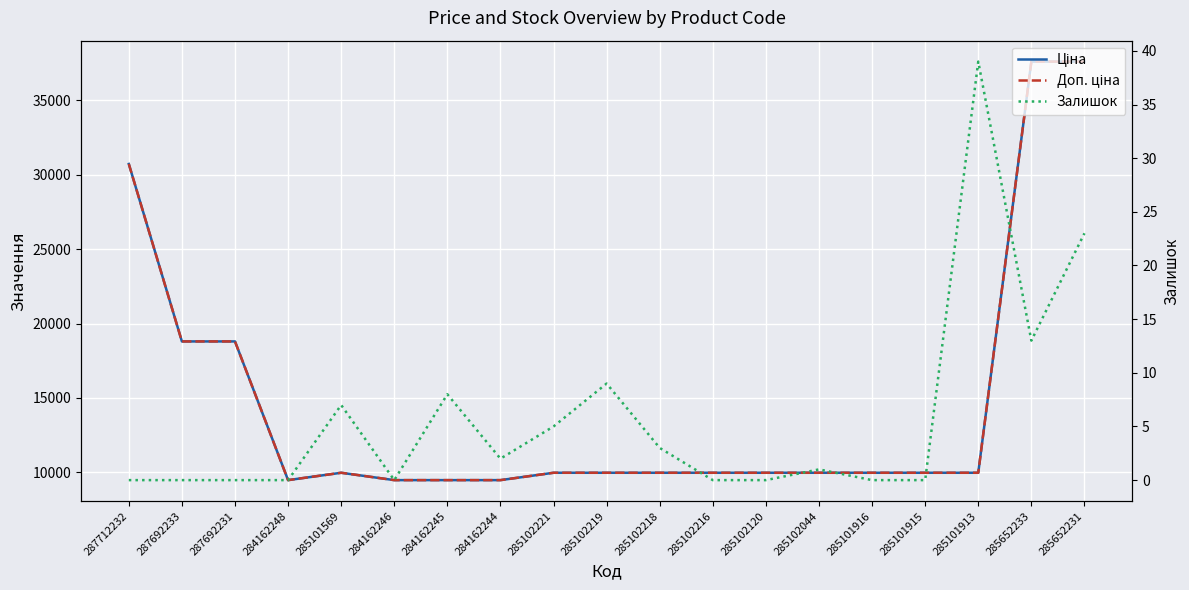

What is the total value across all series at 285101569?

19957.0